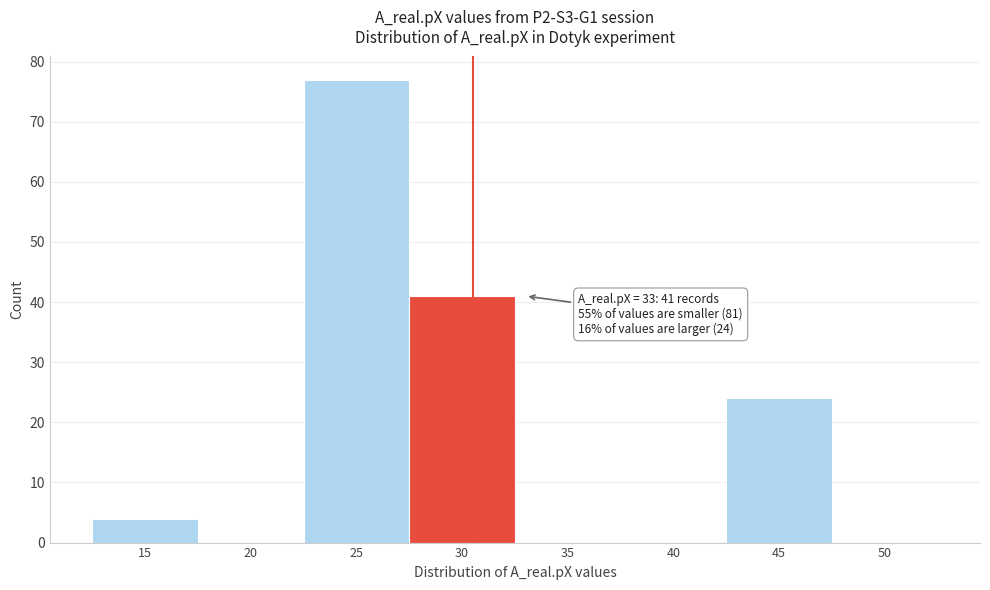

Reading left to right, extract all data points from this chart.

15=4	20=0	25=77	30=41	35=0	40=0	45=24	50=0